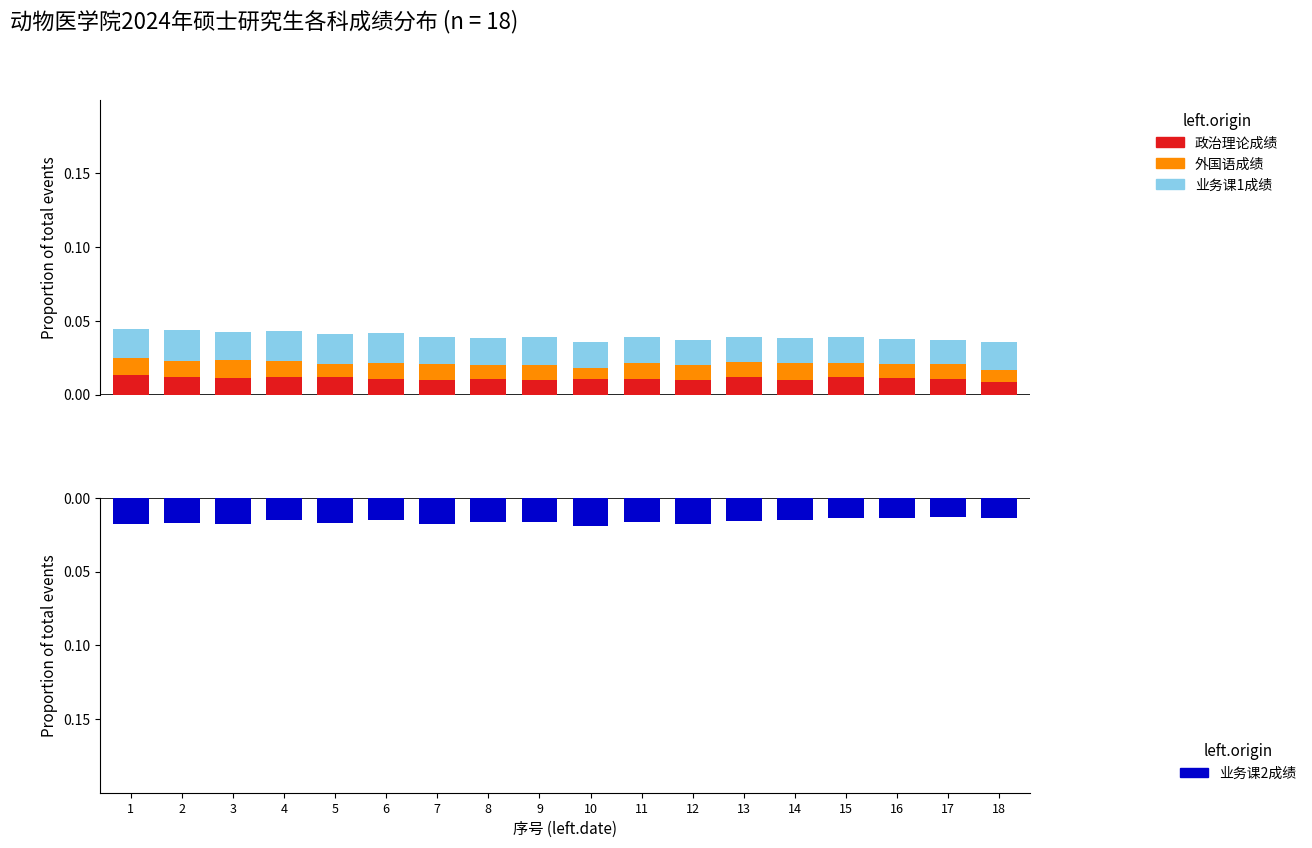

At which label does 政治理论成绩 reach its minimum?

18